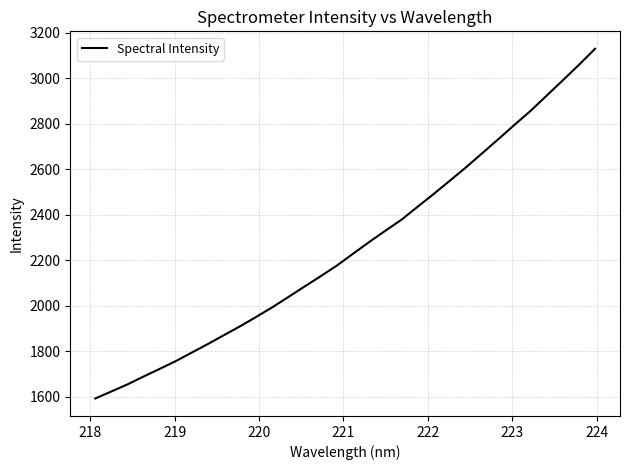

What is the difference between the maximum and minimum values?

1537.3